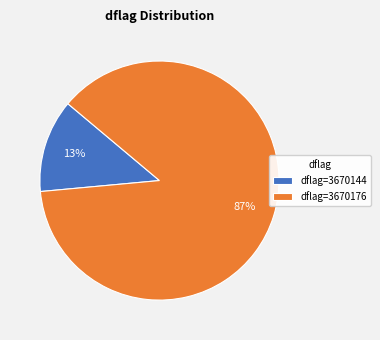

Between dflag=3670144 and dflag=3670176, which is larger?

dflag=3670176